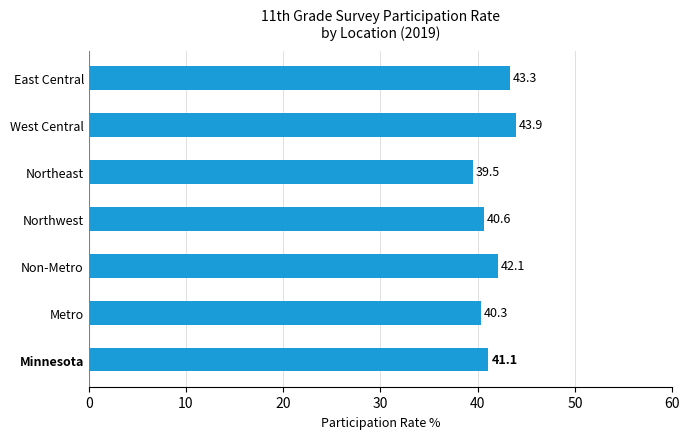

List the labels in order of value, smallest first.

Northeast, Metro, Northwest, Minnesota, Non-Metro, East Central, West Central